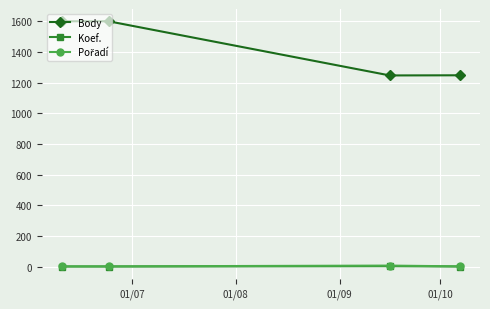

True or false: Koef. and Body intersect in this chart.

False